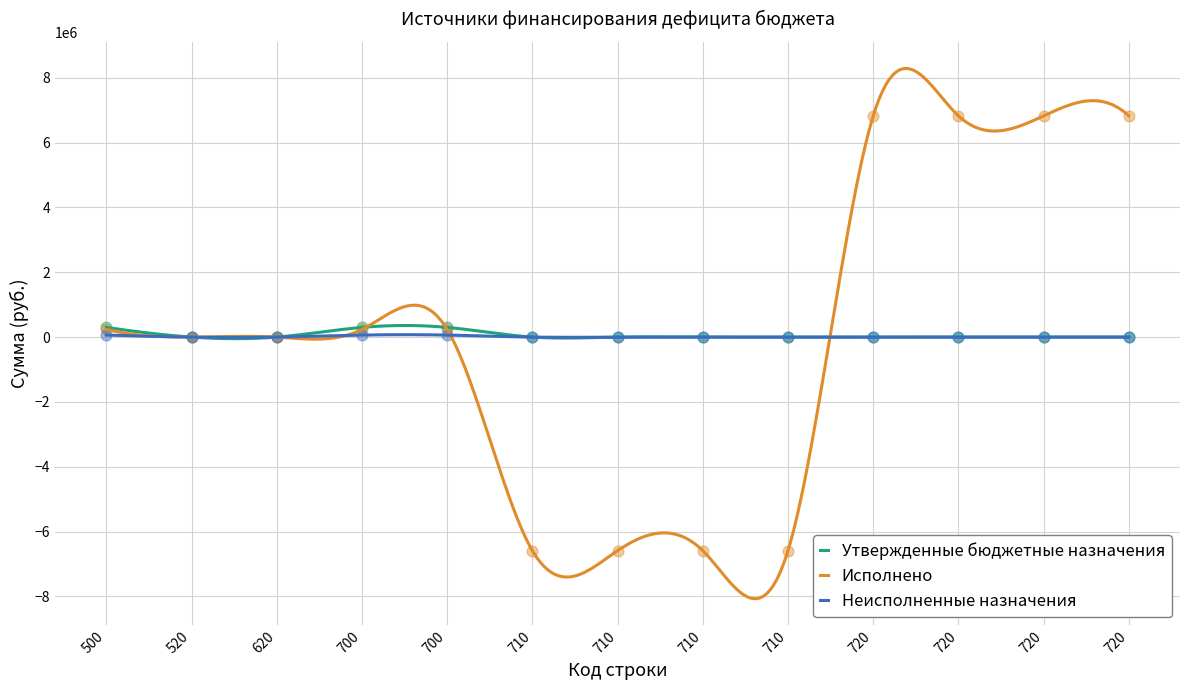

Which series has the largest total across all categories?

Исполнено